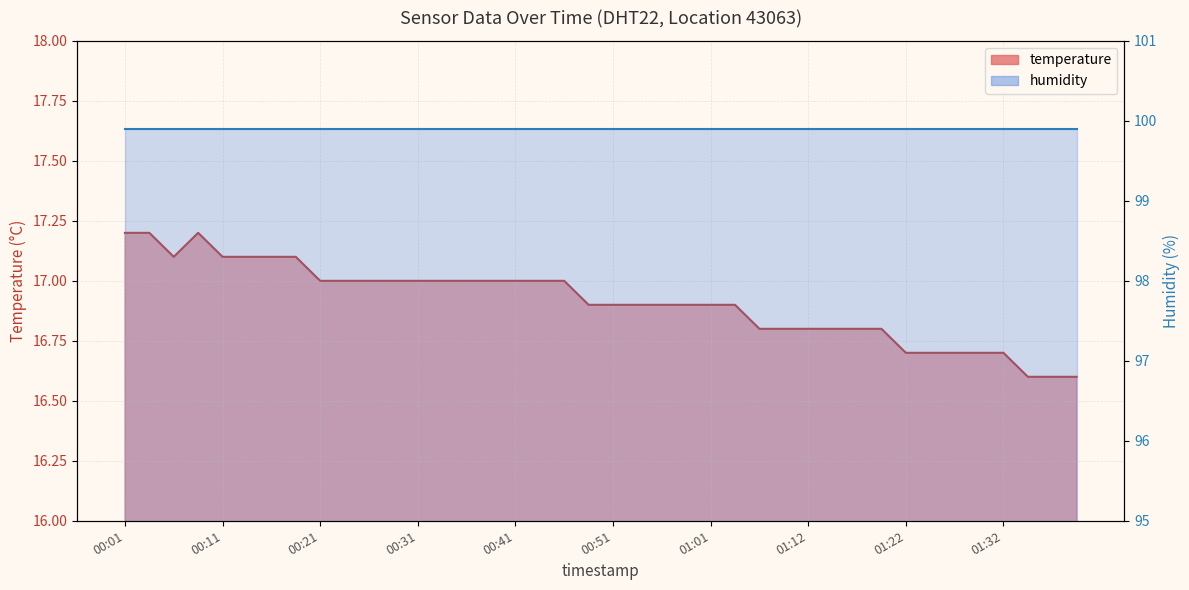

Reading left to right, list all the values displayed in this chart.

17.2	17.2	17.1	17.2	17.1	17.1	17.1	17.1	17.0	17.0	17.0	17.0	17.0	17.0	17.0	17.0	17.0	17.0	17.0	16.9	16.9	16.9	16.9	16.9	16.9	16.9	16.8	16.8	16.8	16.8	16.8	16.8	16.7	16.7	16.7	16.7	16.7	16.6	16.6	16.6